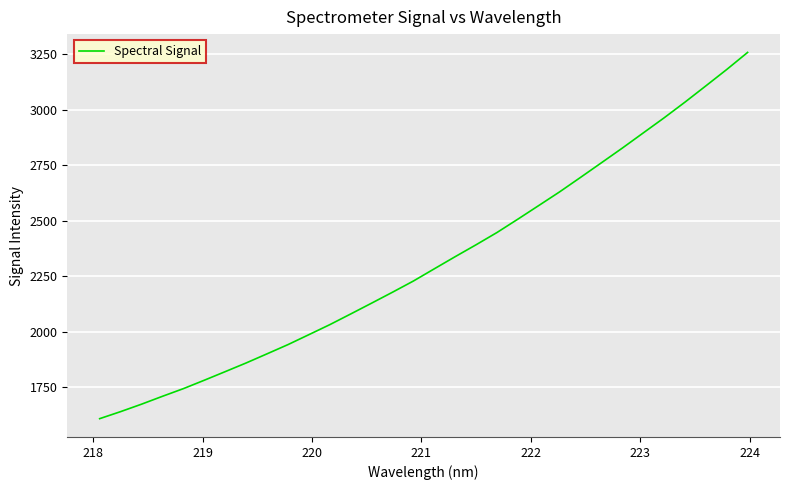

What is the difference between the second highest and second lowest values?

1542.6